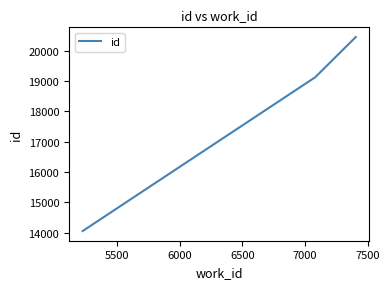

What is the greatest value displayed?

20452